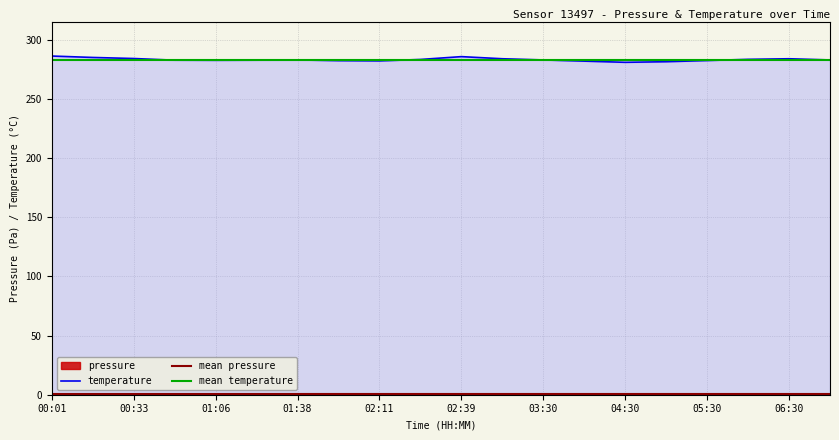

The value of temperature at 01:06 is 469.5. True or false?

False